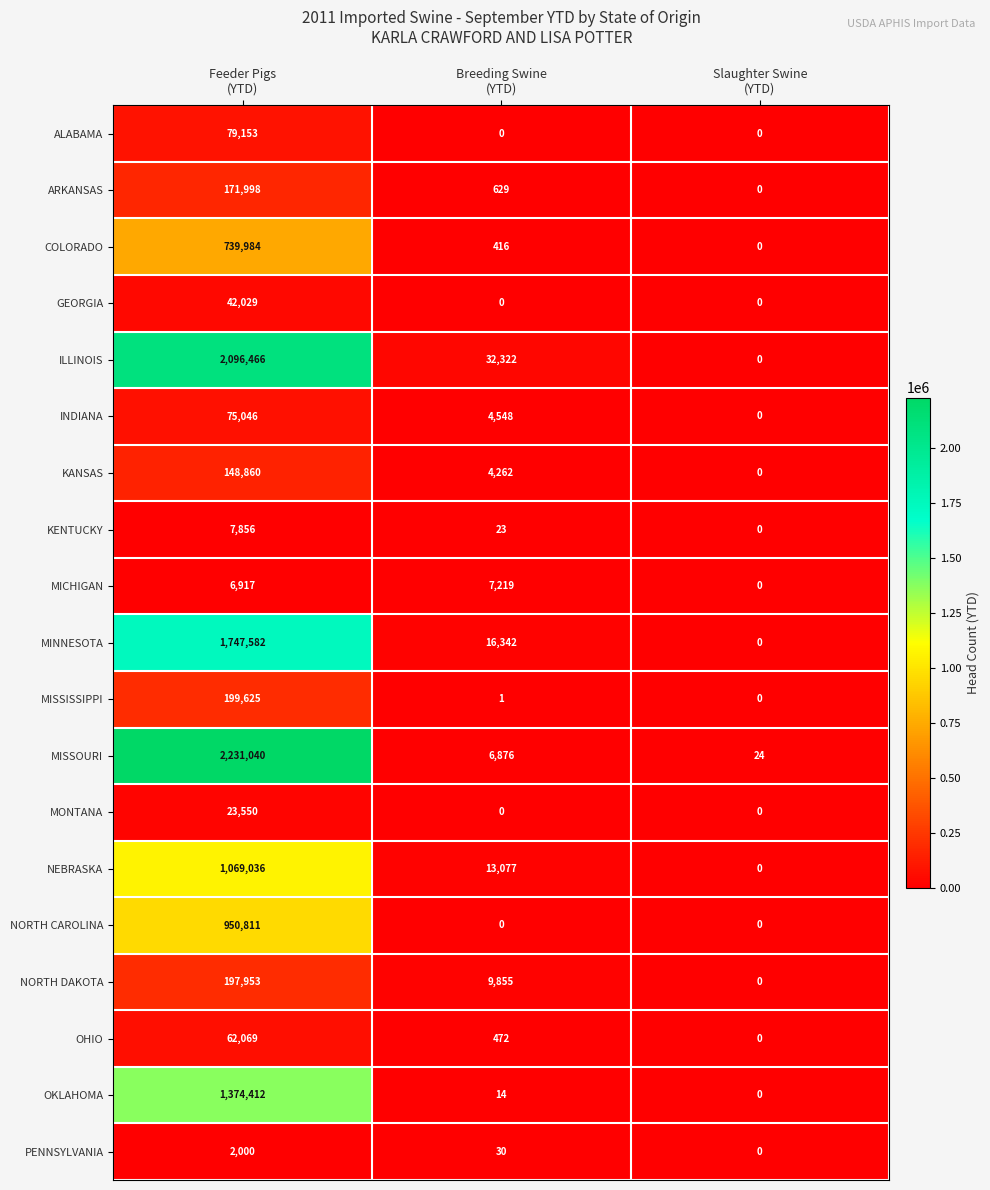

Which series changed the most between Feeder Pigs
(YTD) and Slaughter Swine
(YTD)?

MISSOURI